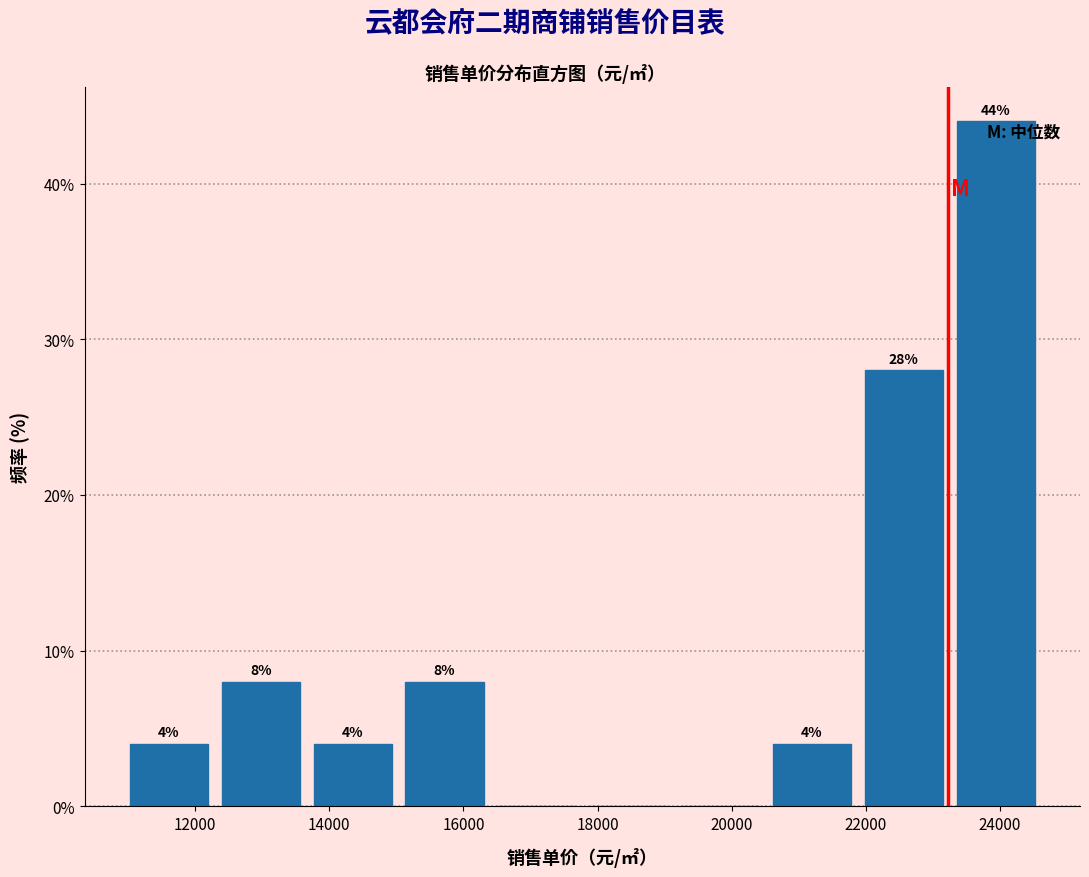

Over which range of the x-axis is the bar tallest?

23200 to 24600